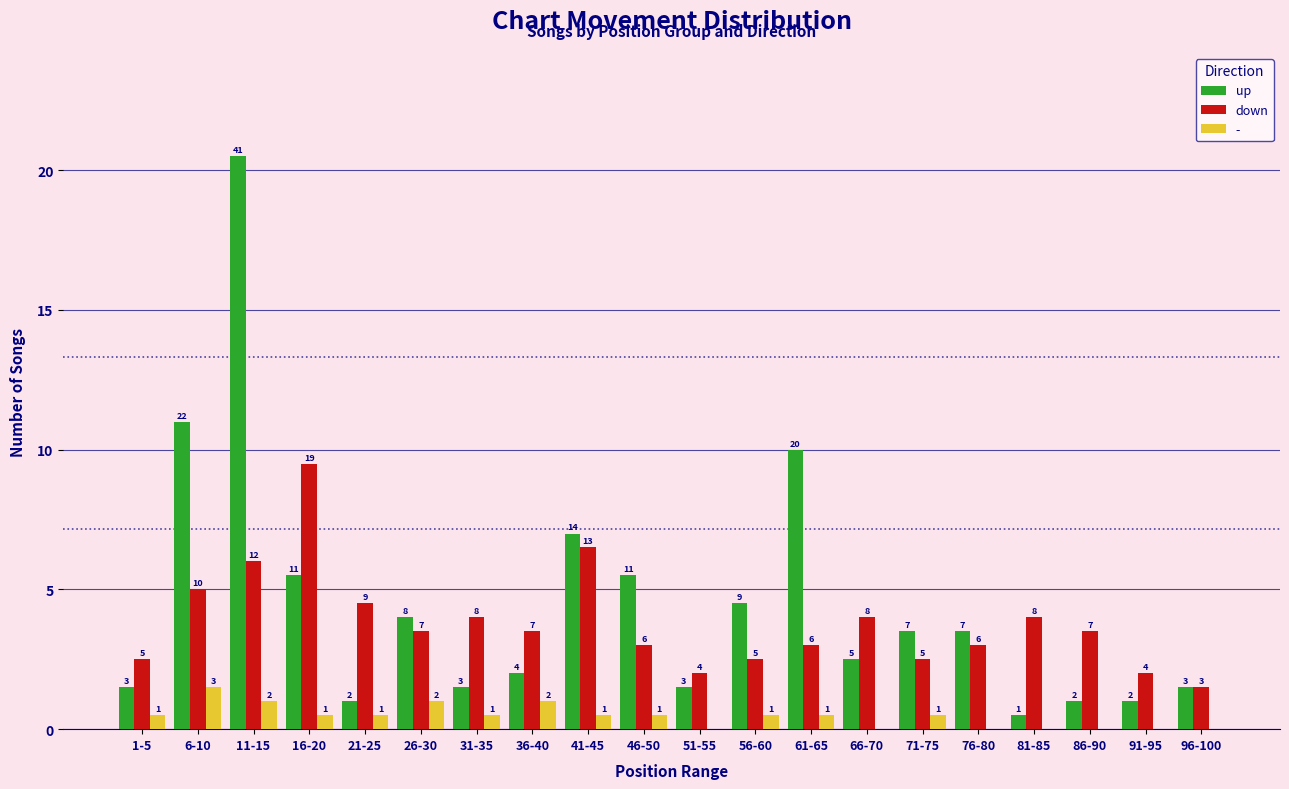

Are the bars grouped side by side (vs. stacked)?

Yes